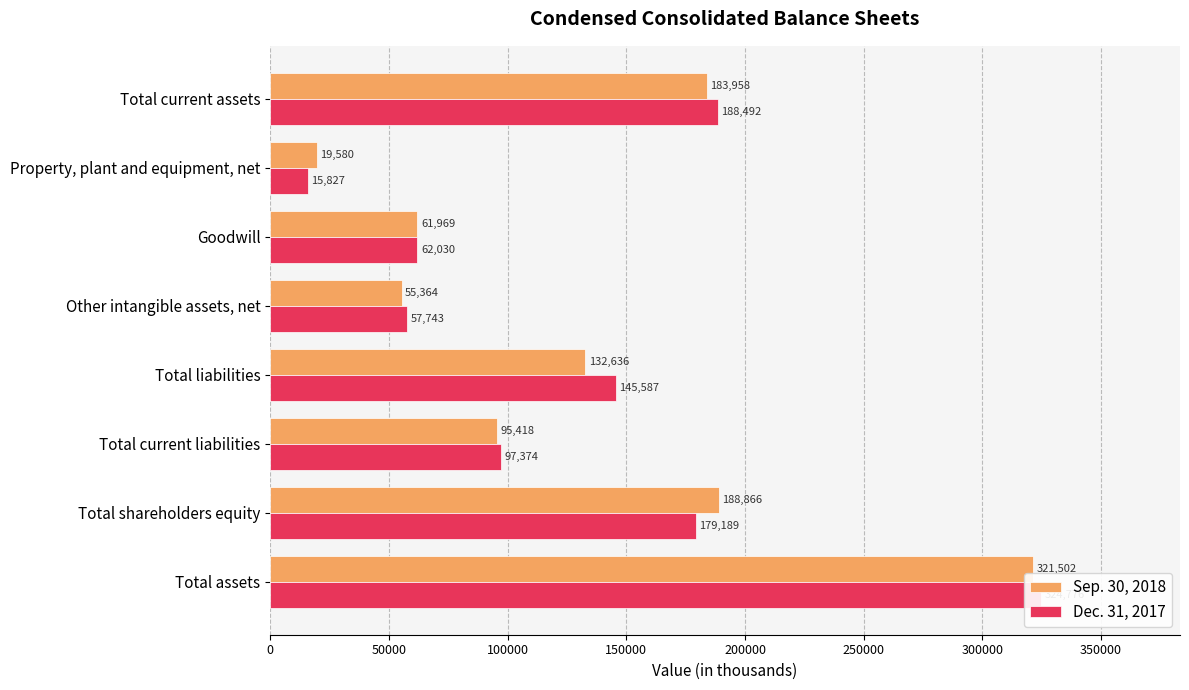

Reading left to right, what are all the values shown in this chart?

Sep. 30, 2018: 183958	19580	61969	55364	132636	95418	188866	321502
Dec. 31, 2017: 188492	15827	62030	57743	145587	97374	179189	324776